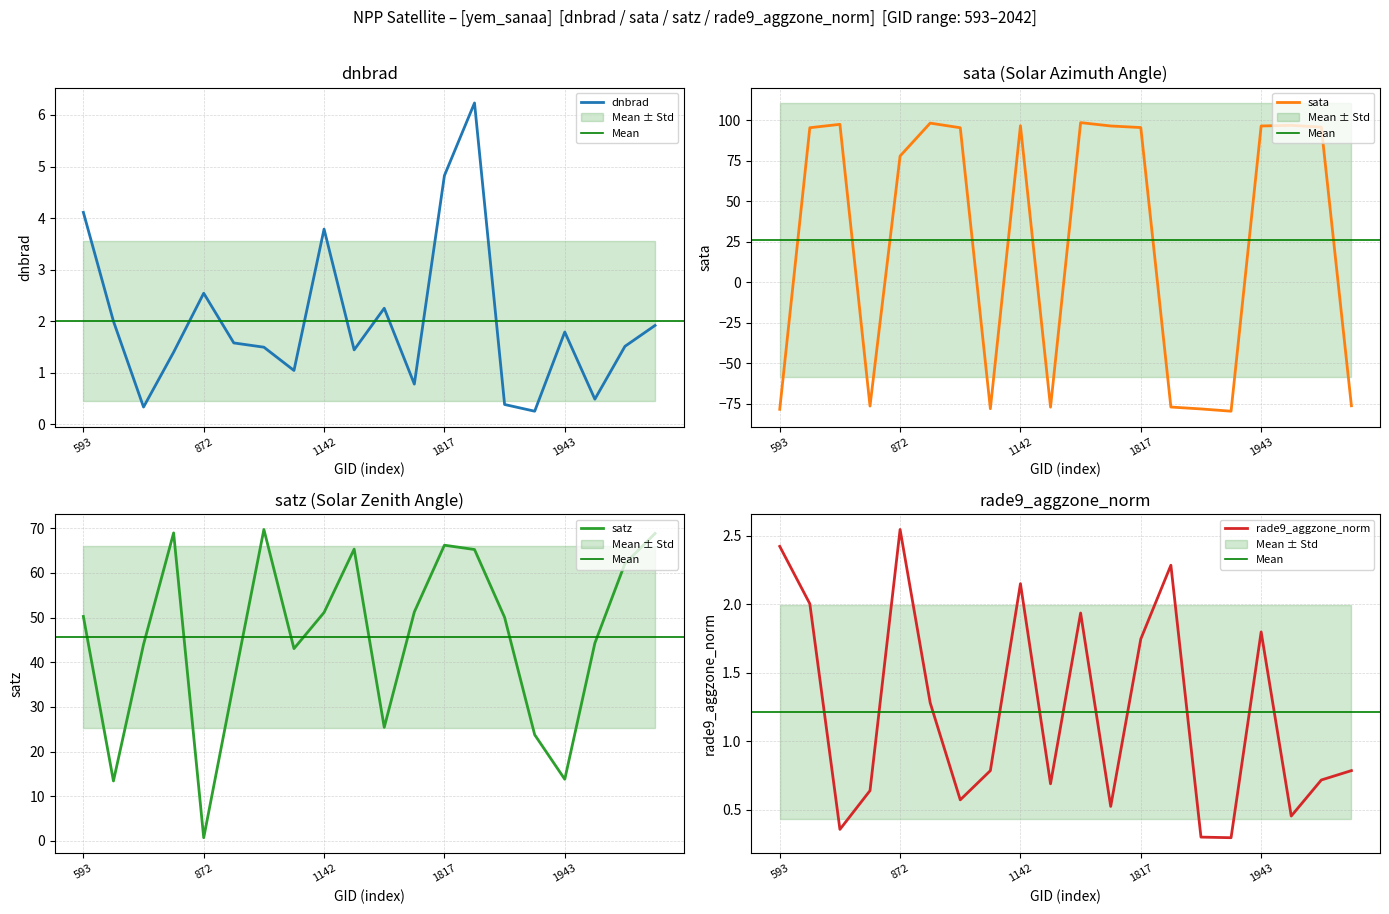

At how many categories does at least one series exceed 91?

11